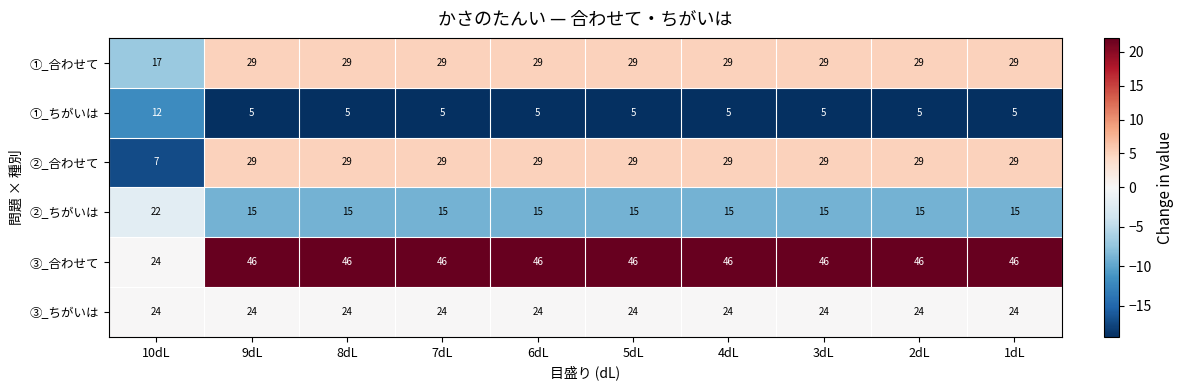

What is the lowest value of the ③_合わせて series?

24